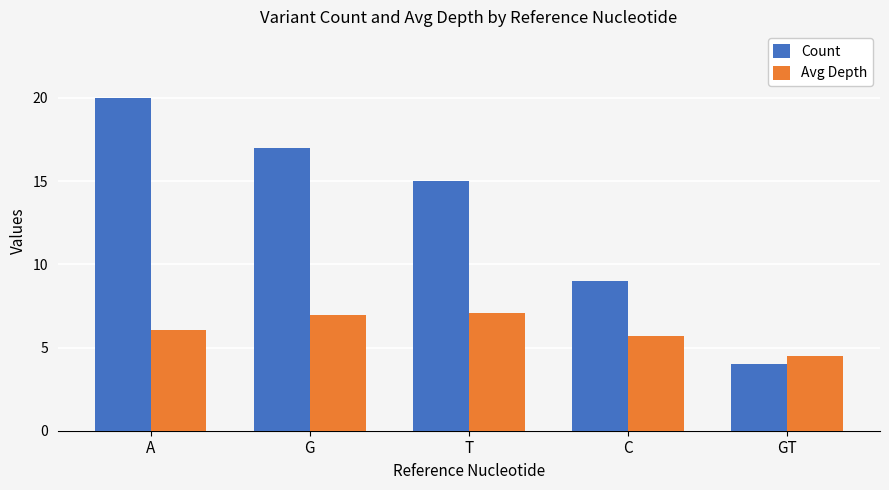

What is the sum of the Avg Depth values at C and GT?

10.2